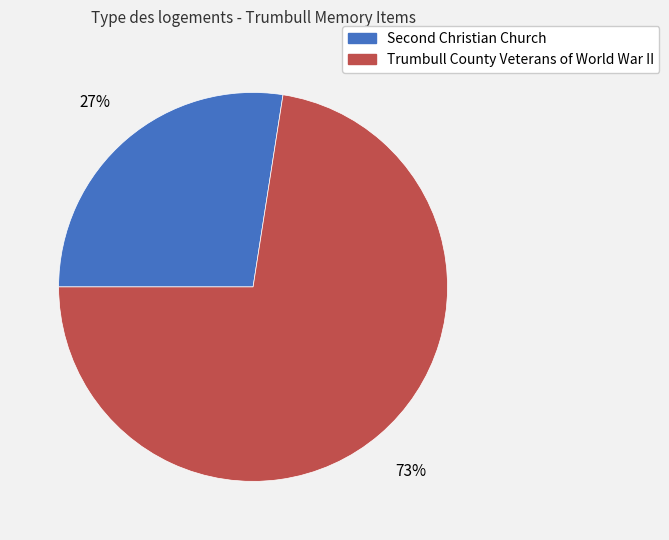

Which slice is the smallest?

Second Christian Church